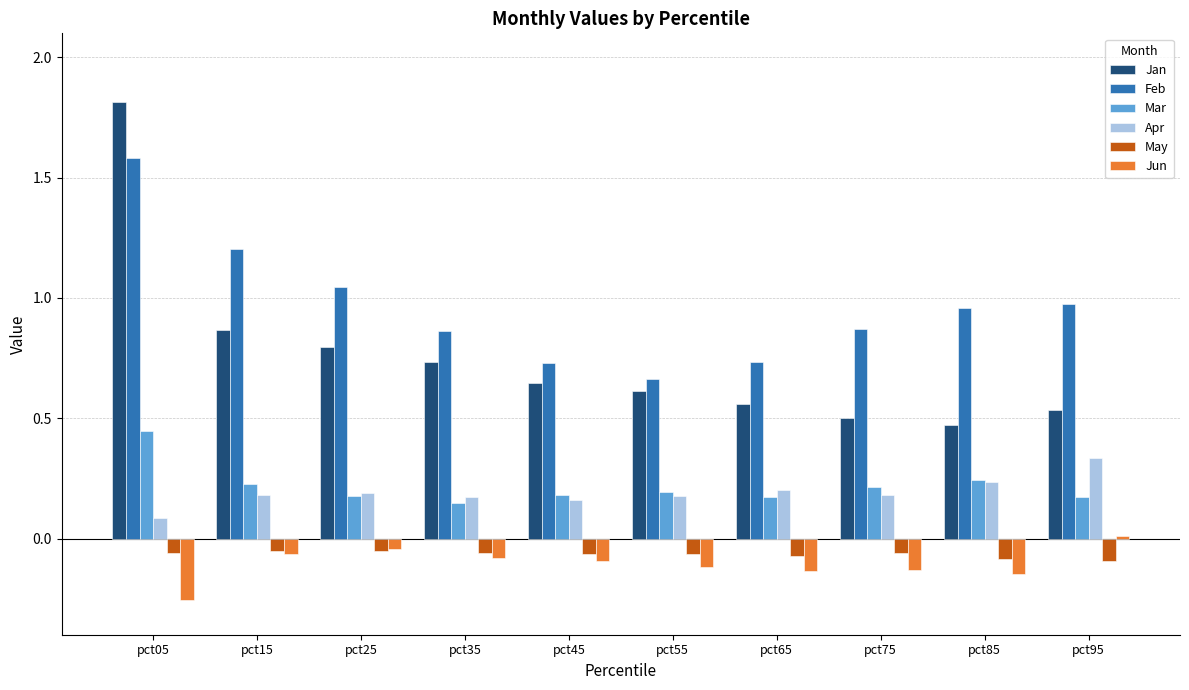

Between pct05 and pct95, which series saw the biggest shift?

Jan